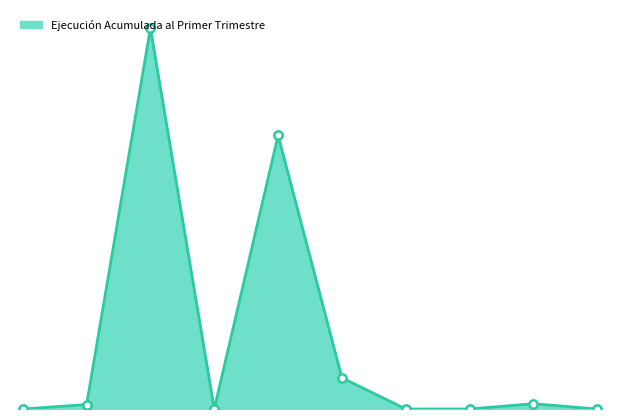

How many points are higher than both their immediate neighbors (excluding endpoints)?

3